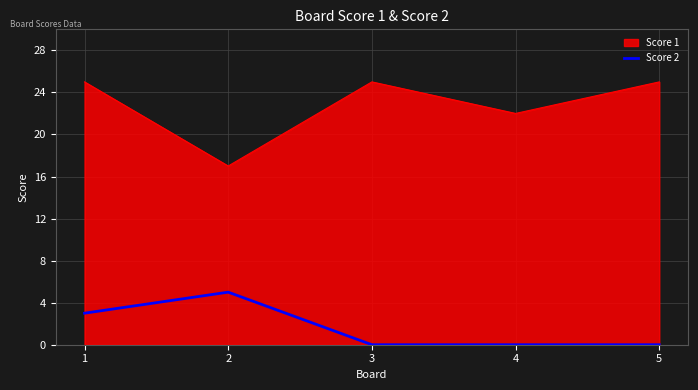

Where is Score 1 nearest to the value 21?

4